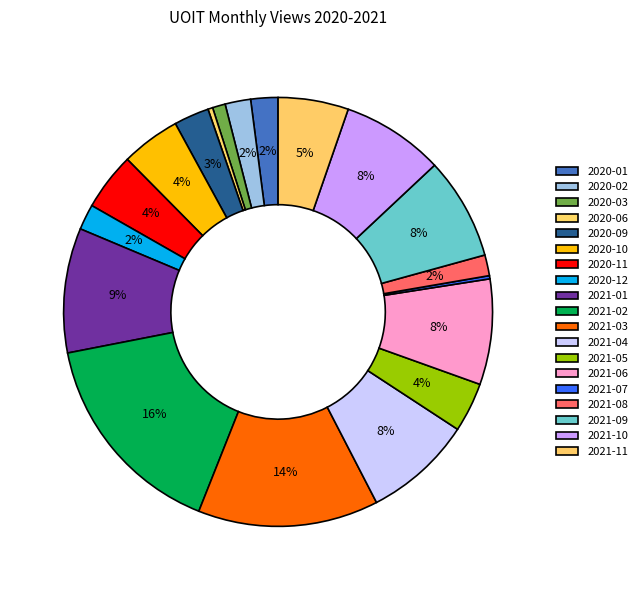

Does 2021-09 represent more than half of the total?

No